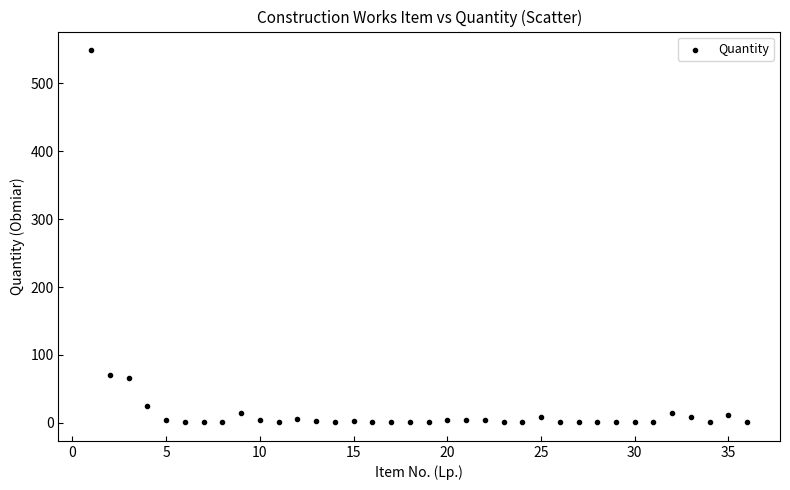

How many points are shown in the scatter plot?

36